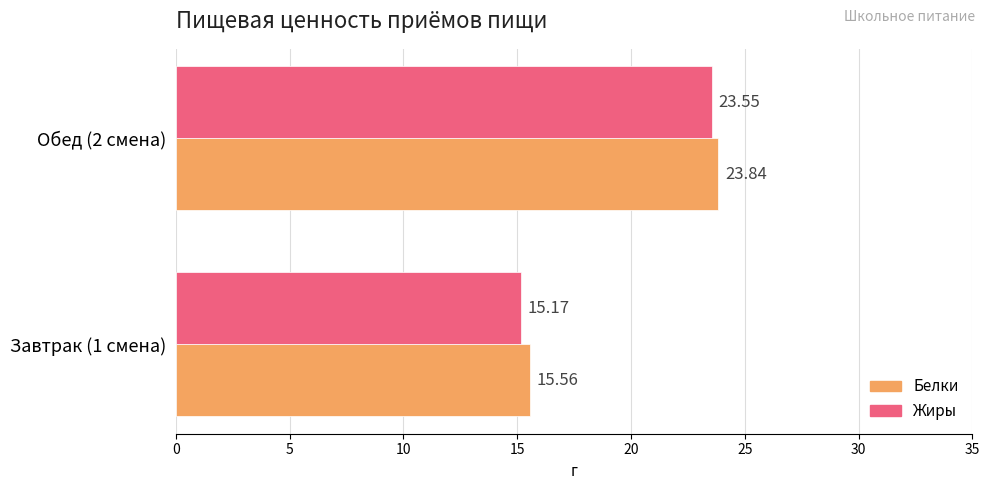

What is the total value across all series at Завтрак (1 смена)?

30.7